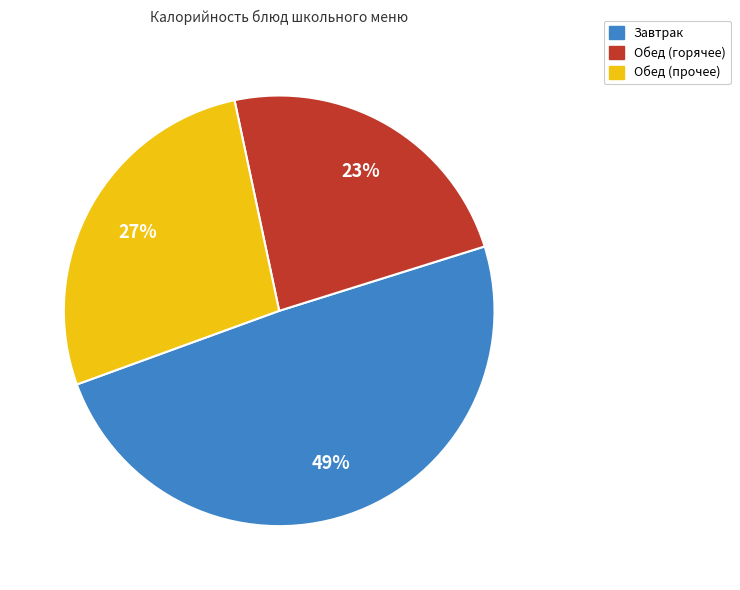

To the nearest percent, what is the difference between the largest and smallest slice percentages?

26%